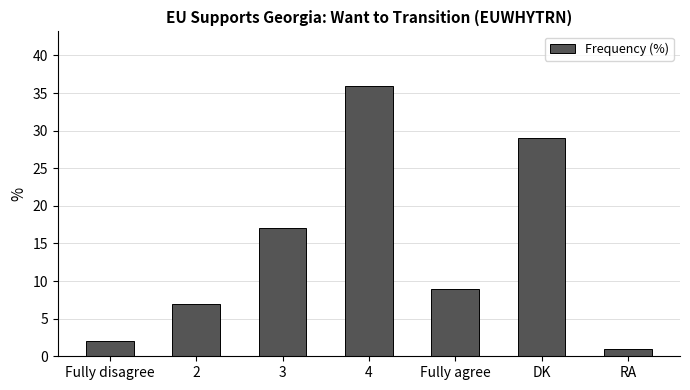

Reading left to right, extract all data points from this chart.

Fully disagree=2	2=7	3=17	4=36	Fully agree=9	DK=29	RA=1